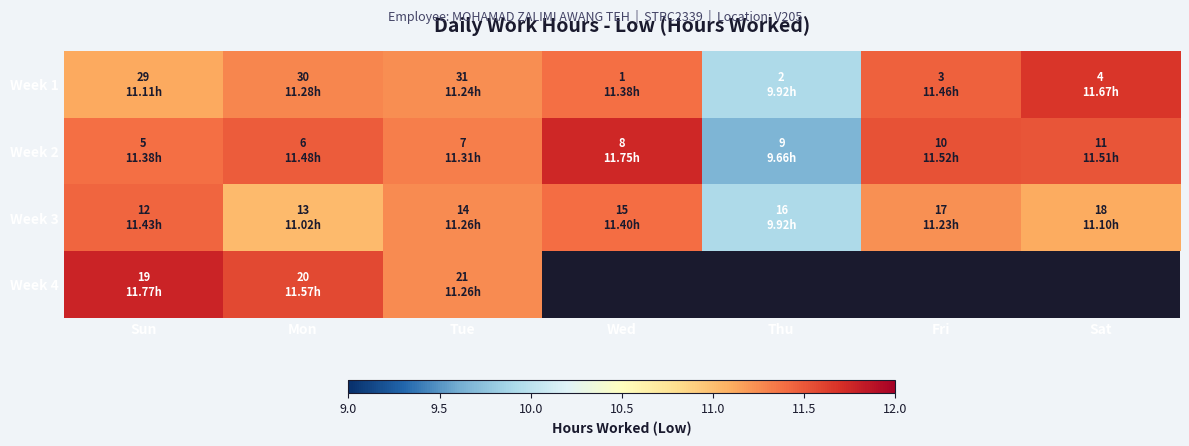

What is the sum of the Week 3 values at Sun and Sat?

22.5